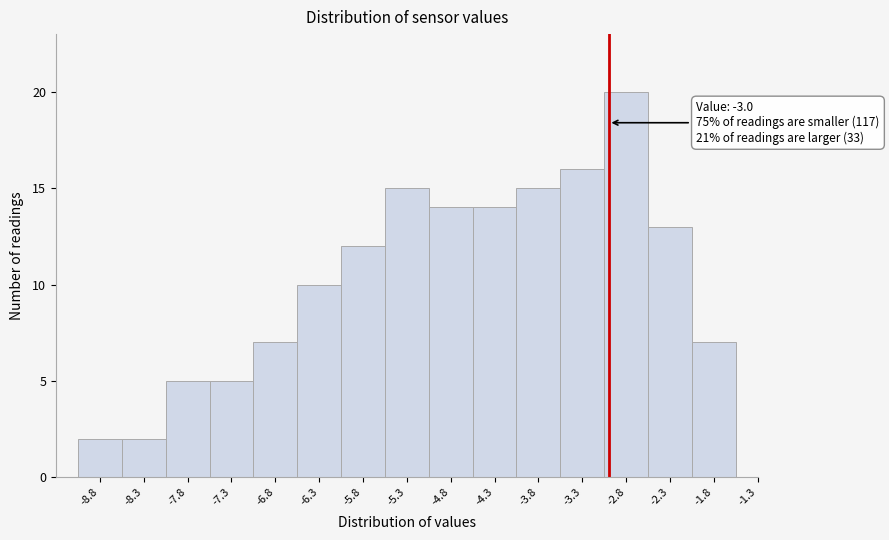

Over which range of the x-axis is the bar tallest?

-3.05 to -2.55